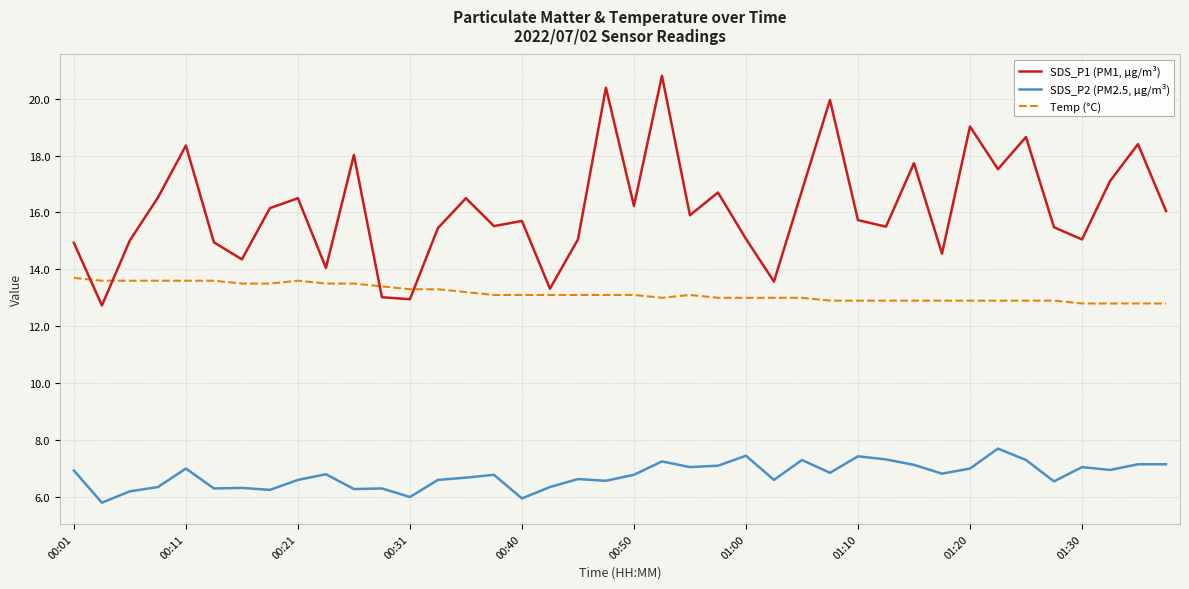

Which series has the largest total across all categories?

SDS_P1 (PM1, µg/m³)